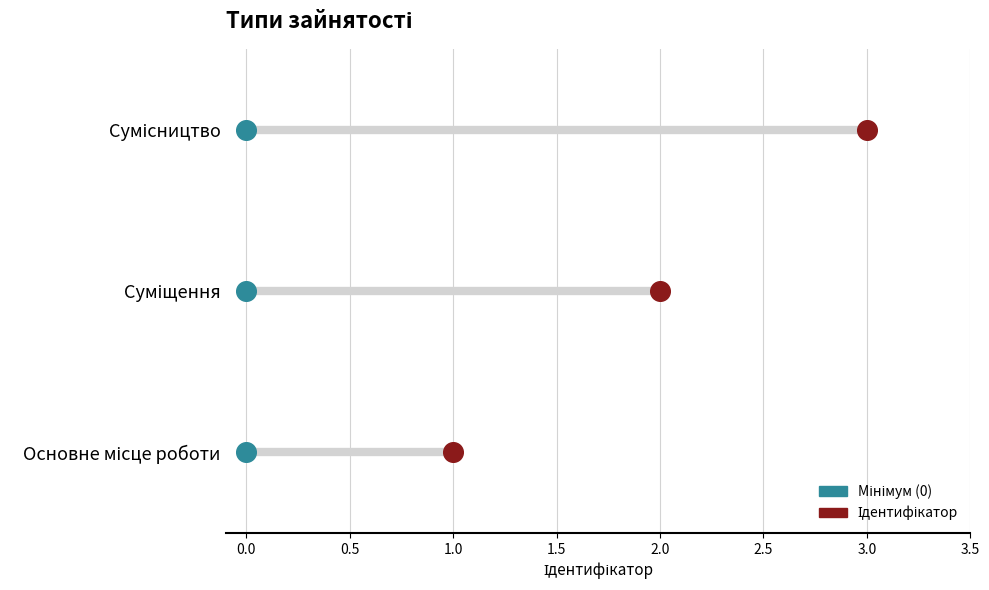

What is the change in value from Основне місце роботи to Сумісництво?

+2